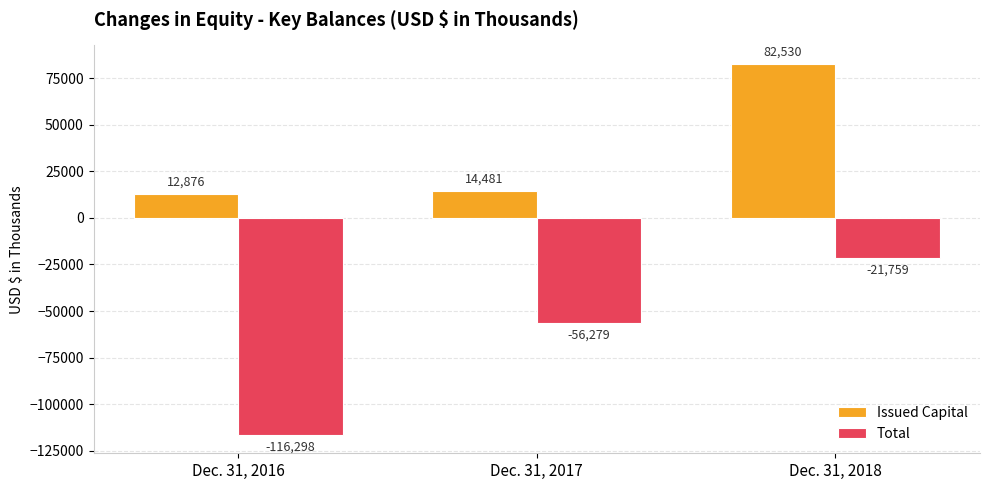

At which label is Issued Capital closest to 47703?

Dec. 31, 2017